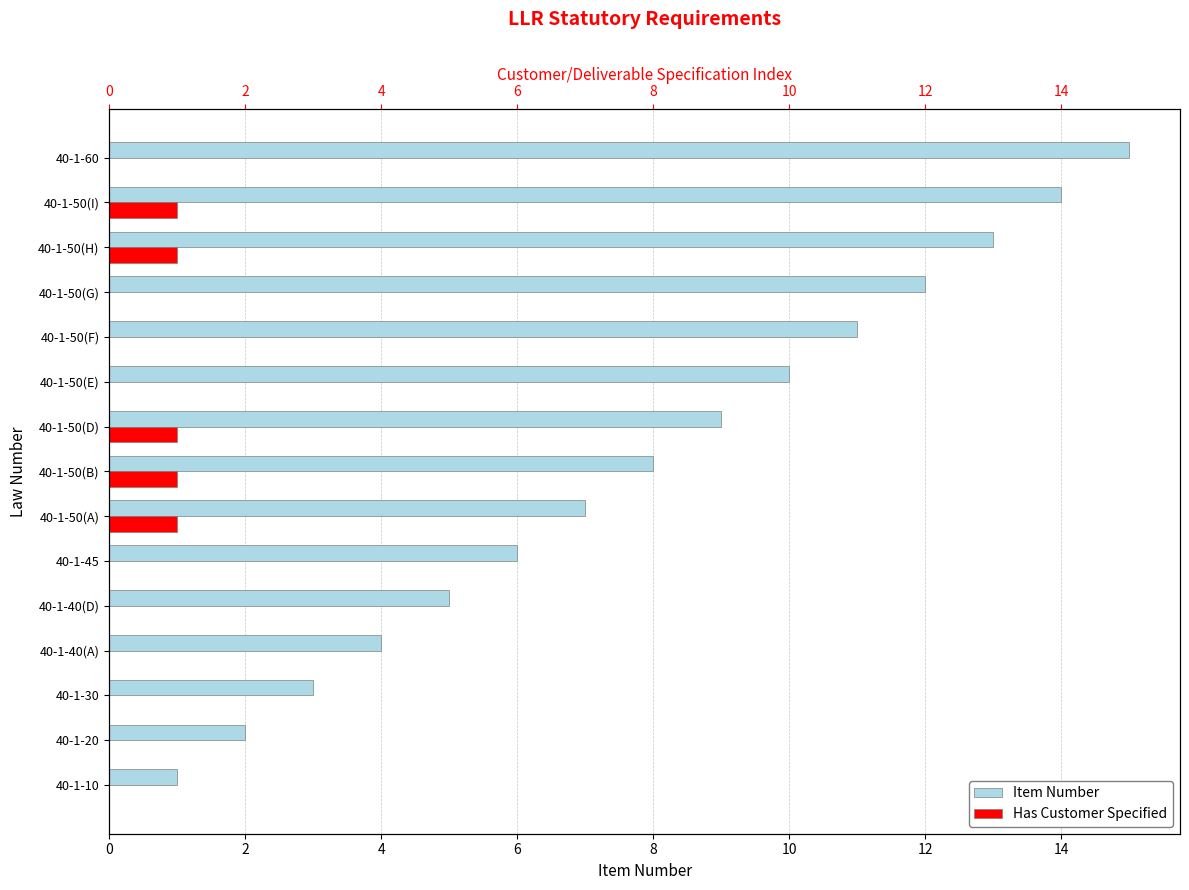

Which series changed the most between 40-1-45 and 40-1-50(F)?

Item Number